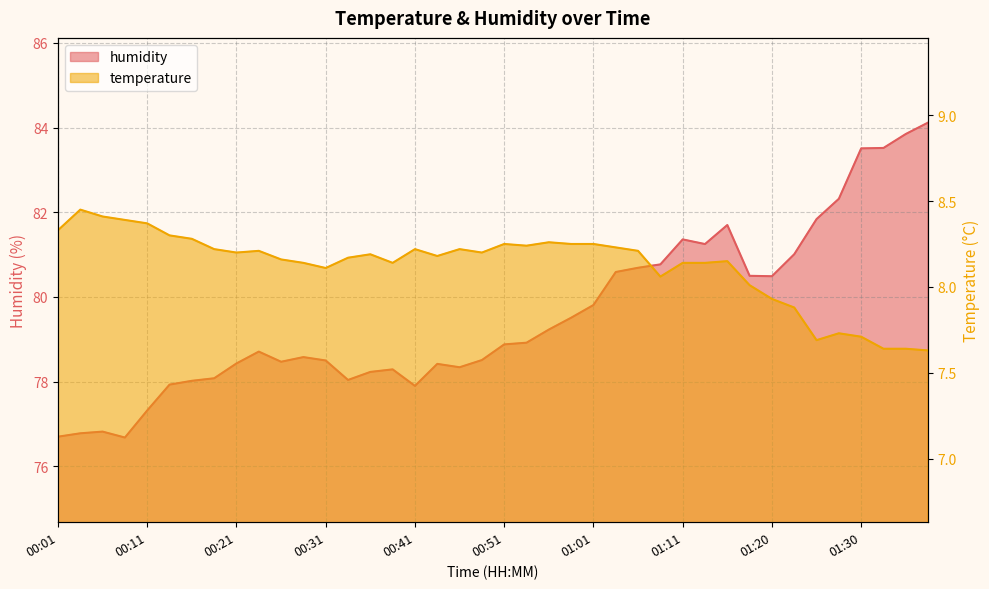

What position from the left is 00:09?

4